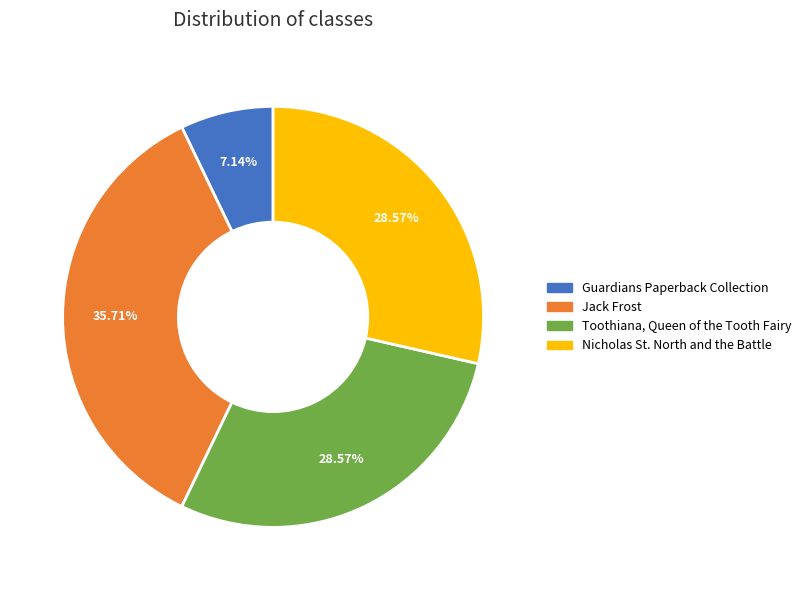

Combined, what portion of the pie is Jack Frost and Nicholas St. North and the Battle?

64.3%